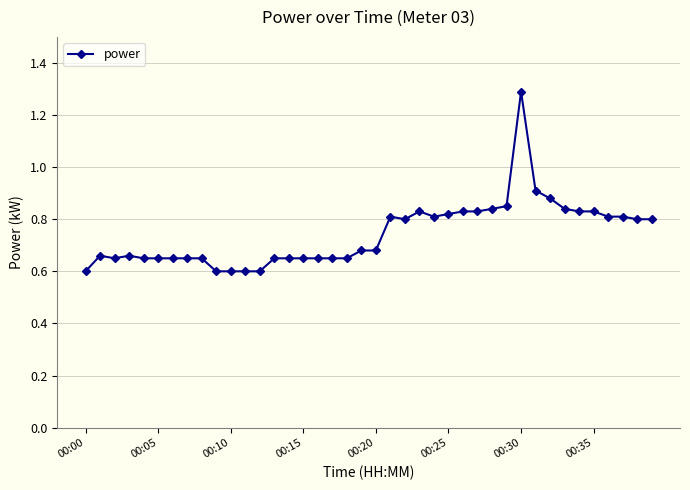

True or false: the data has more than 2 interior local peaks.

True